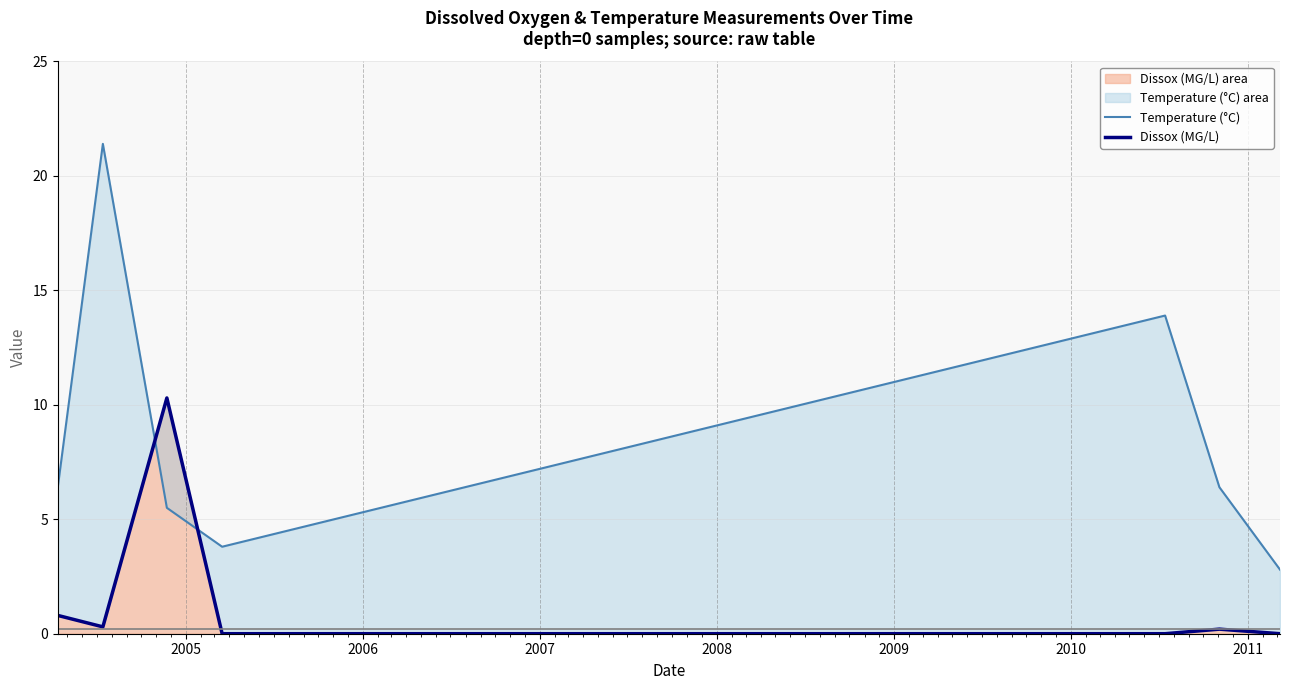

How many categories are shown in the chart?

7